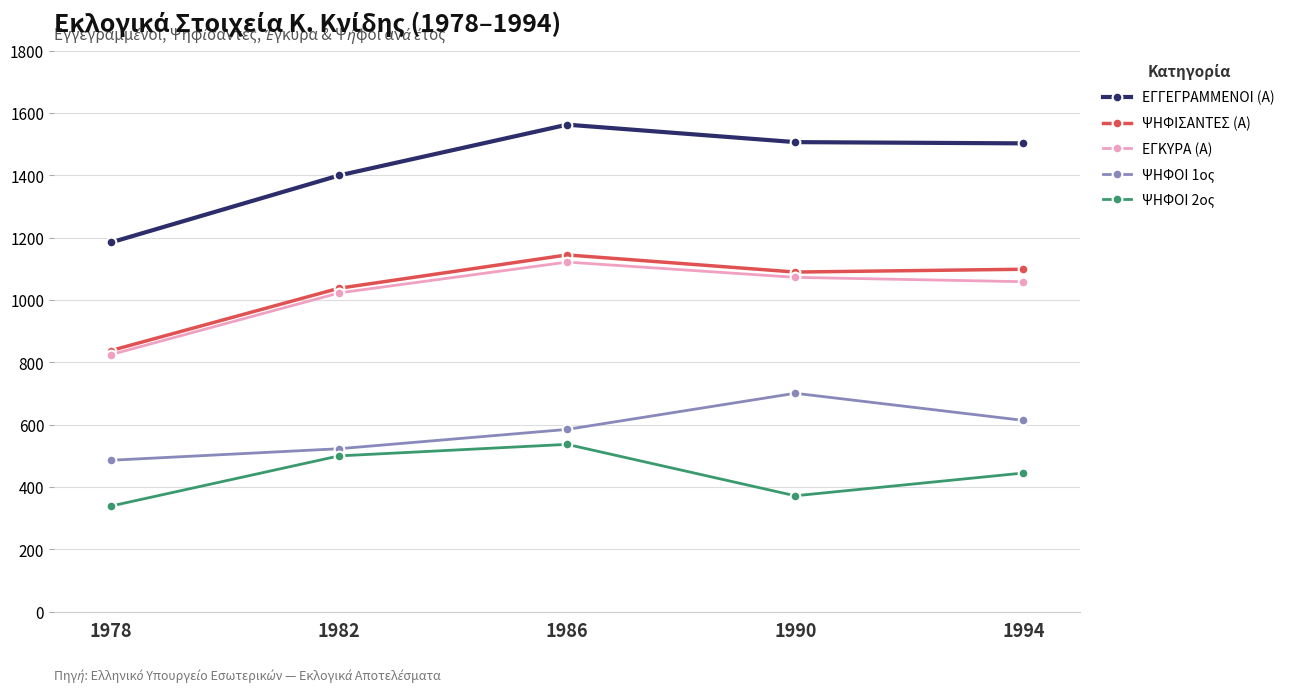

At which category does the chart reach its peak across all series?

1986